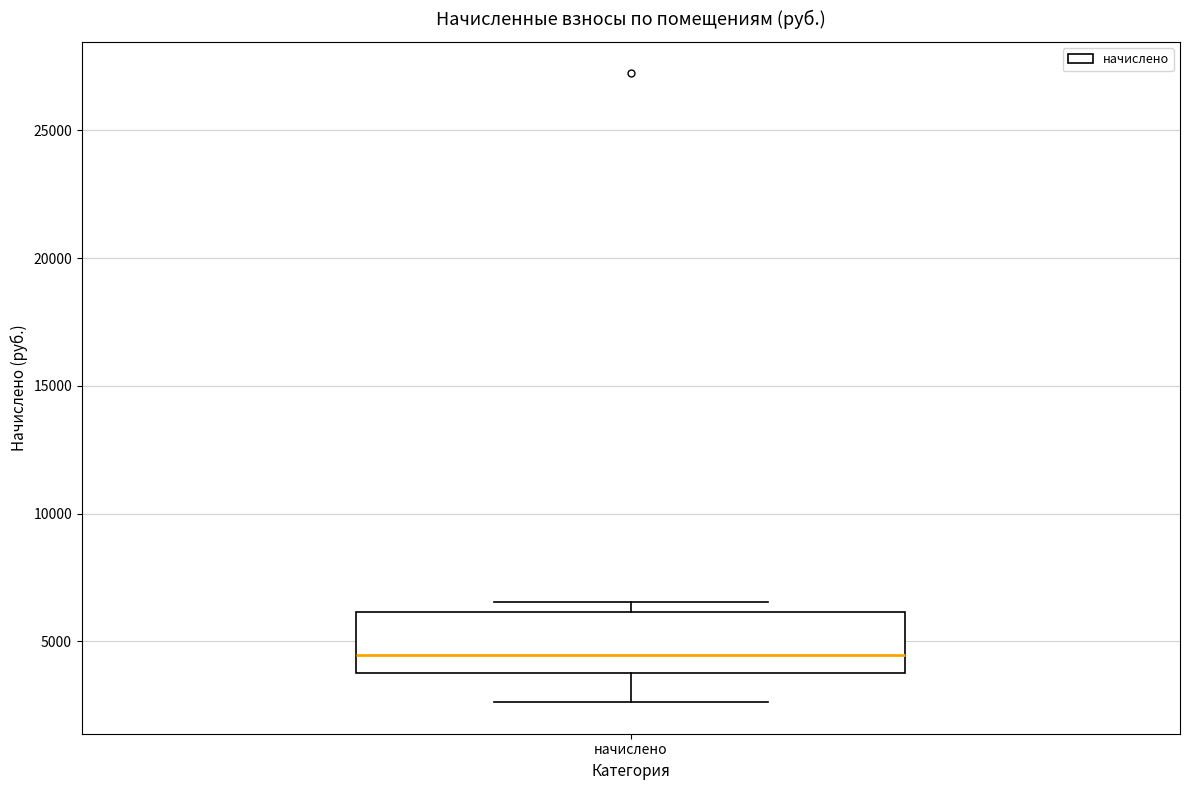

Read this box plot against the y-axis: the position of the median line, the range covered by the box, and the ends of both whiskers. The values are not printed on the chart, so give them approximately, as read against the axis.

median 4500, box 4000 to 6000, whiskers 2500 to 6500